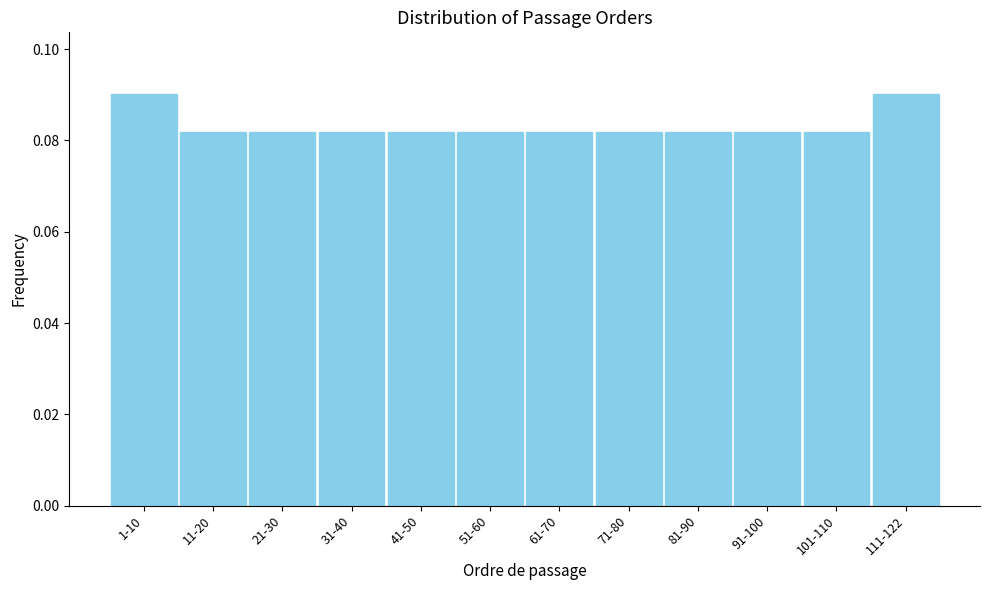

What is the label of the 8th bar from the right?

41-50